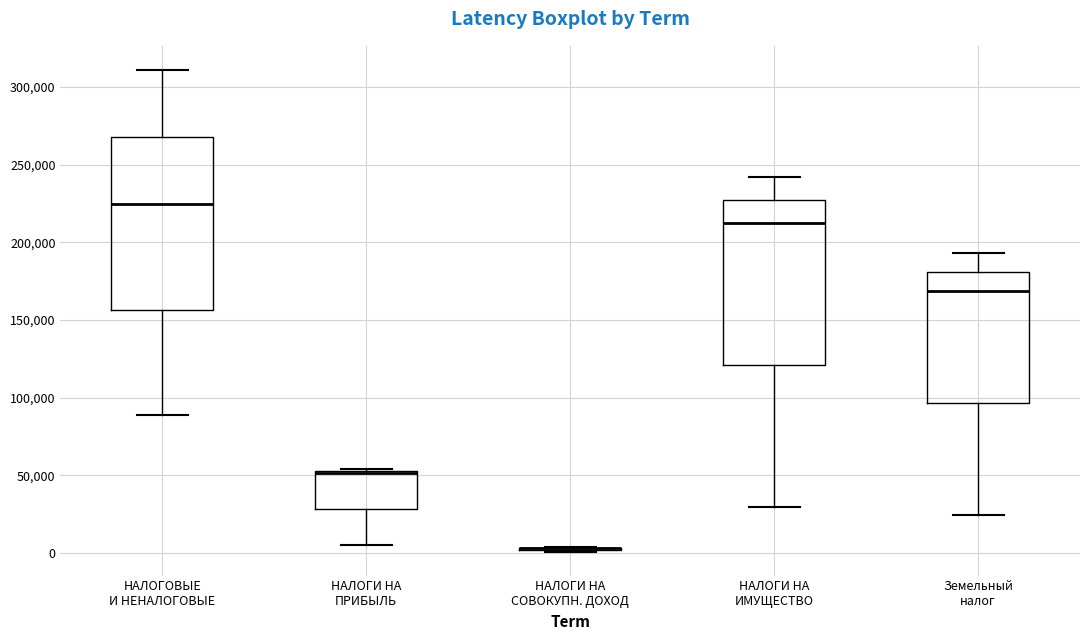

Reading left to right, transcribe this box plot: for each box, give where its median line is, the range the box spans, and where its two whiskers end, as read against the y-axis. The values are not printed on the chart, so give them approximately, as read against the axis.

НАЛОГОВЫЕ И НЕНАЛОГОВЫЕ: median 225000, box 155000 to 270000, whiskers 90000 to 310000
НАЛОГИ НА ПРИБЫЛЬ: median 50000 (drawn on the box's upper edge), box 30000 to 55000, whiskers 5000 to 55000
НАЛОГИ НА СОВОКУПН. ДОХОД: box collapsed to a line at 5000, whiskers 0 to 5000
НАЛОГИ НА ИМУЩЕСТВО: median 210000, box 120000 to 225000, whiskers 30000 to 240000
Земельный налог: median 170000, box 95000 to 180000, whiskers 25000 to 195000